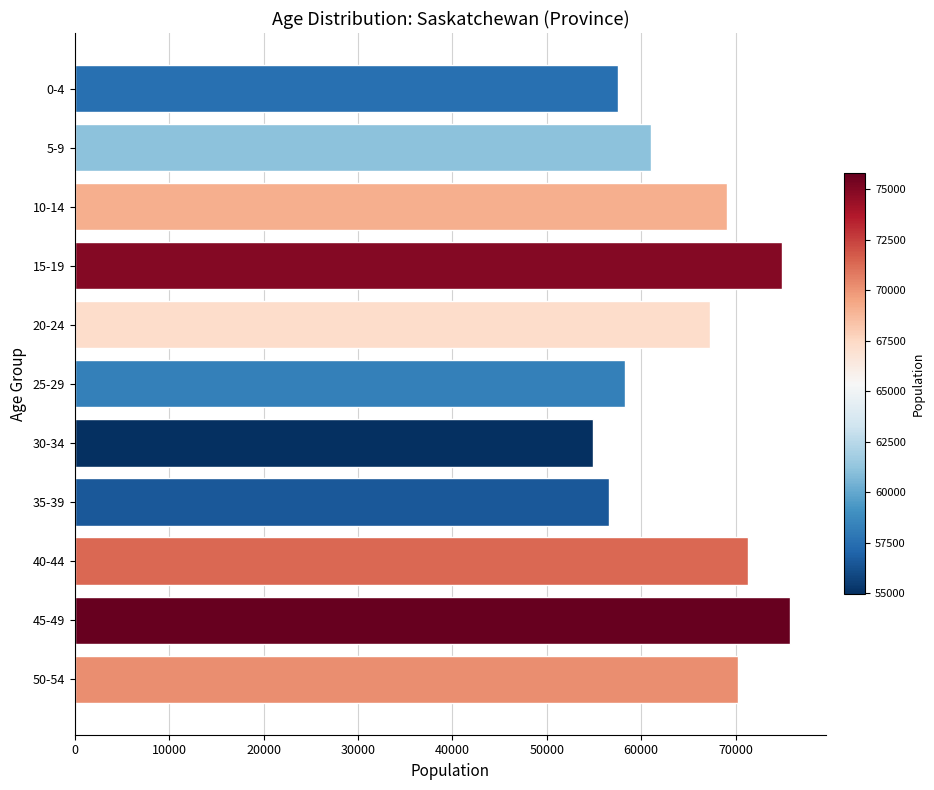

Reading top to bottom, list all the values displayed in this chart.

0-4=57495	5-9=61070	10-14=69130	15-19=74900	20-24=67245	25-29=58245	30-34=54935	35-39=56555	40-44=71320	45-49=75785	50-54=70230